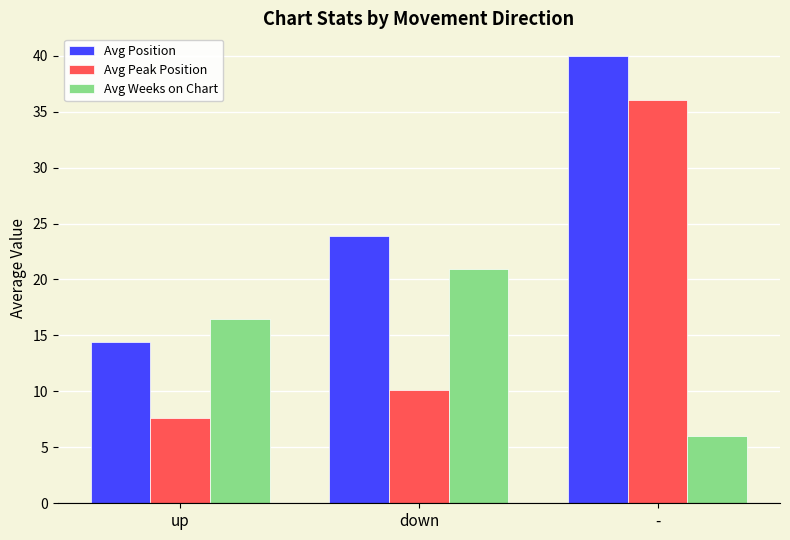

What is the label of the 2nd bar from the left?

down